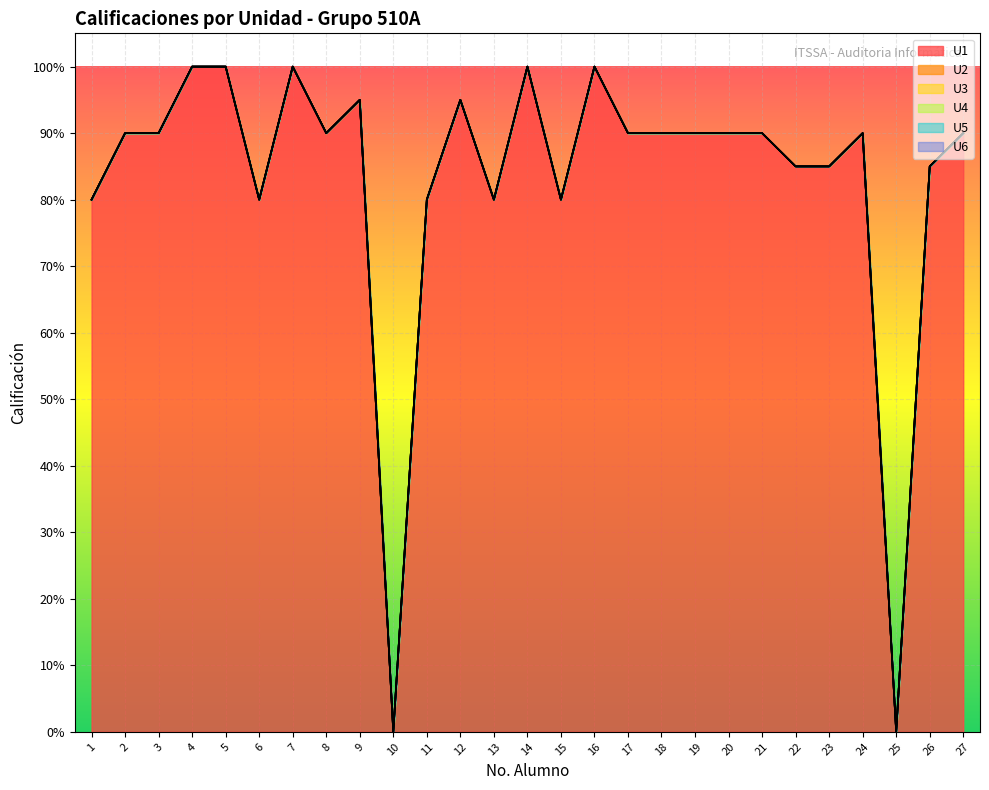

Reading left to right, transcribe all the data shown in this chart.

U1: 80	90	90	100	100	80	100	90	95	0	80	95	80	100	80	100	90	90	90	90	90	85	85	90	0	85	90
U2: 0	0	0	0	0	0	0	0	0	0	0	0	0	0	0	0	0	0	0	0	0	0	0	0	0	0	0
U3: 0	0	0	0	0	0	0	0	0	0	0	0	0	0	0	0	0	0	0	0	0	0	0	0	0	0	0
U4: 0	0	0	0	0	0	0	0	0	0	0	0	0	0	0	0	0	0	0	0	0	0	0	0	0	0	0
U5: 0	0	0	0	0	0	0	0	0	0	0	0	0	0	0	0	0	0	0	0	0	0	0	0	0	0	0
U6: 0	0	0	0	0	0	0	0	0	0	0	0	0	0	0	0	0	0	0	0	0	0	0	0	0	0	0